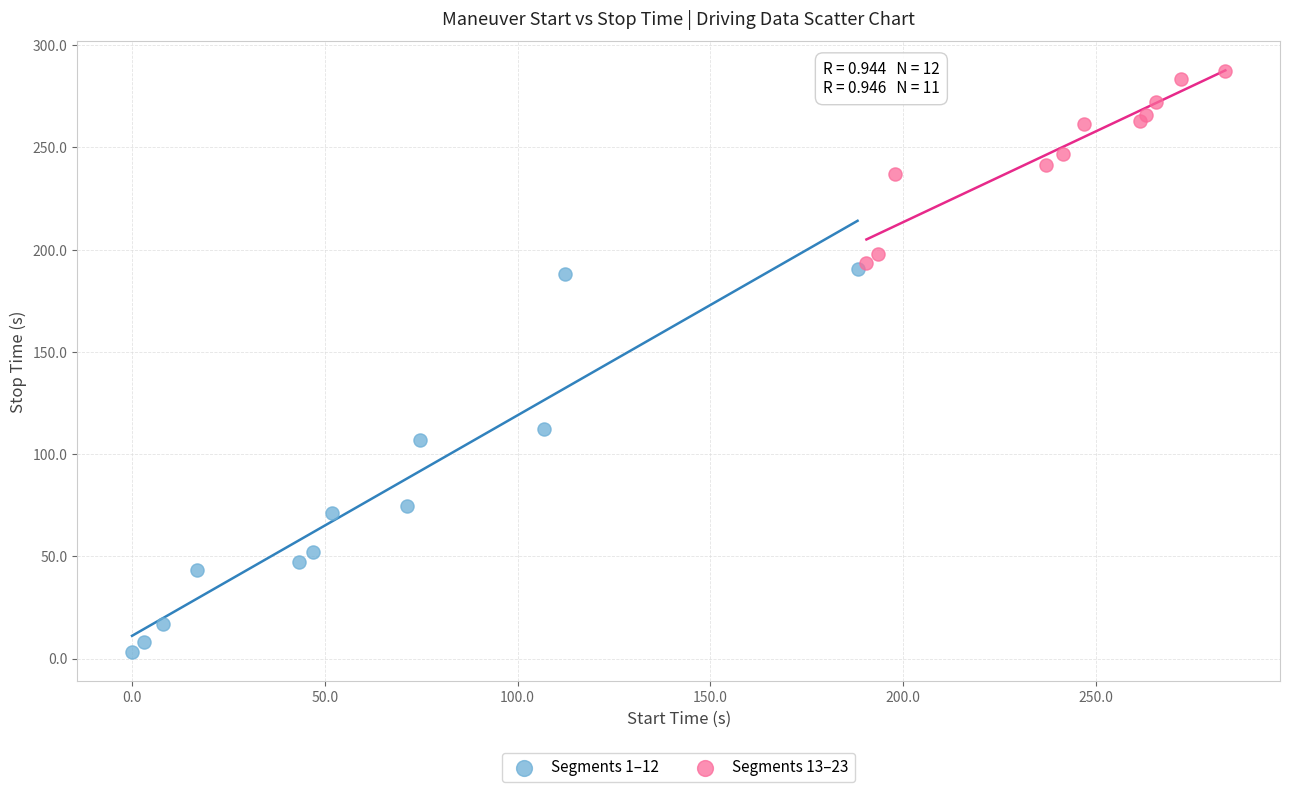

Which series reaches the minimum Y coordinate?

Segments 1–12